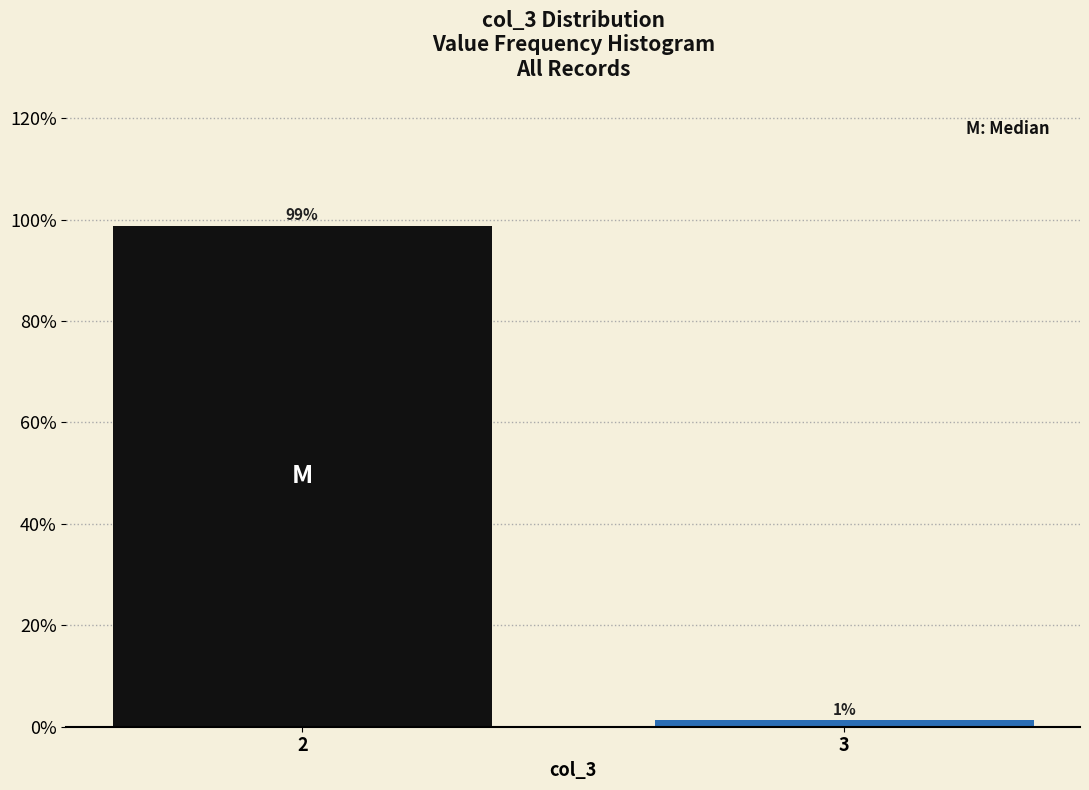

What is the average value?

50.0